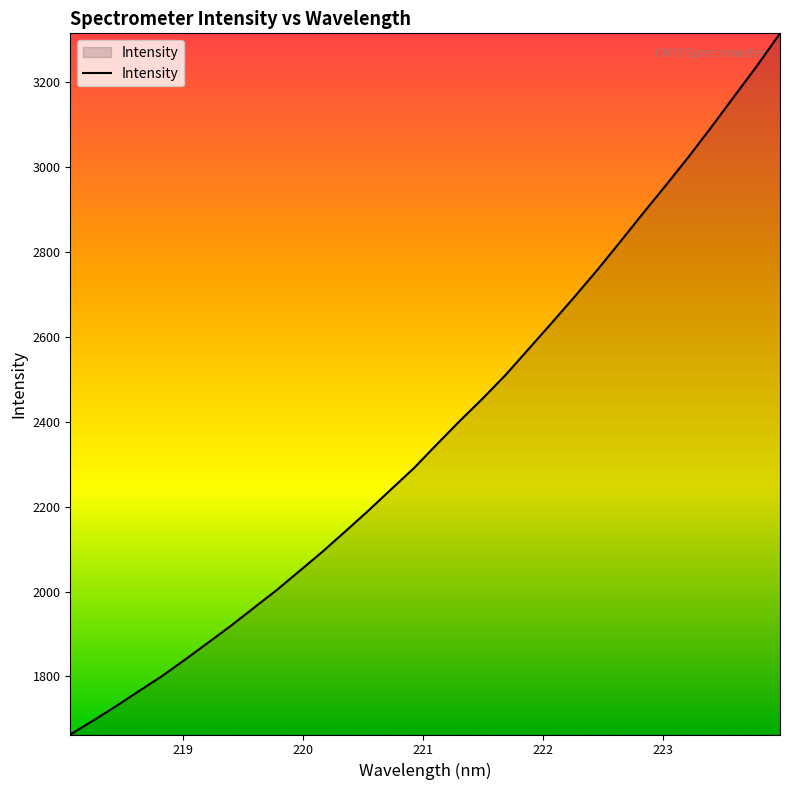

Reading right to left, transcribe all the data shown in this chart.

3315.5	3239.5	3167.2	3094.7	3024.2	2956.8	2890.7	2823.3	2757.1	2693.7	2631.9	2571.0	2510.3	2454.8	2401.9	2347.0	2291.0	2240.7	2190.2	2141.6	2093.7	2048.3	2003.2	1961.2	1919.0	1879.0	1839.3	1800.7	1765.6	1729.9	1696.0	1663.1